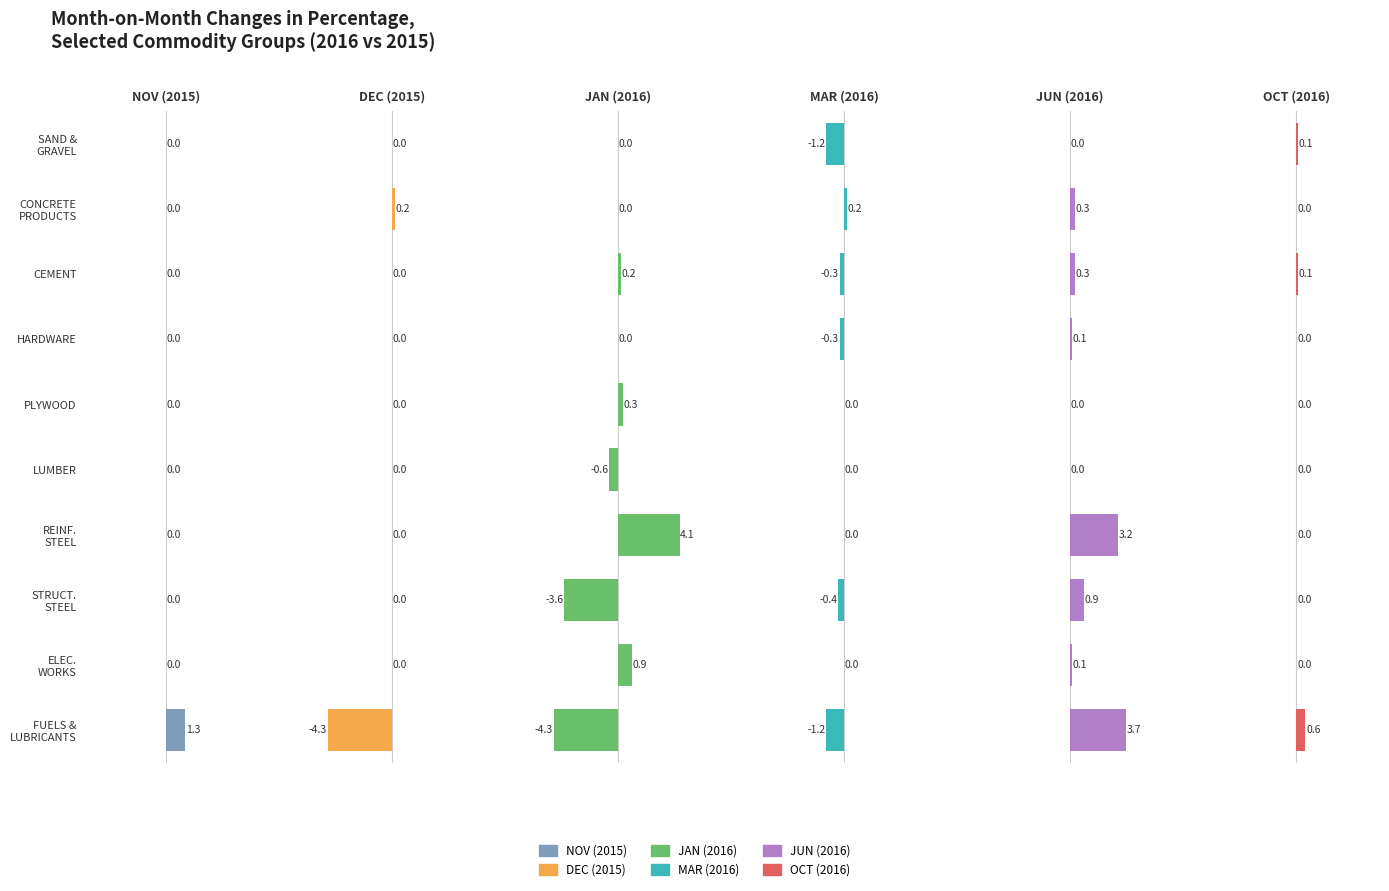

Is it true that JUN (2016) equals 0.0 at SAND & GRAVEL?

True